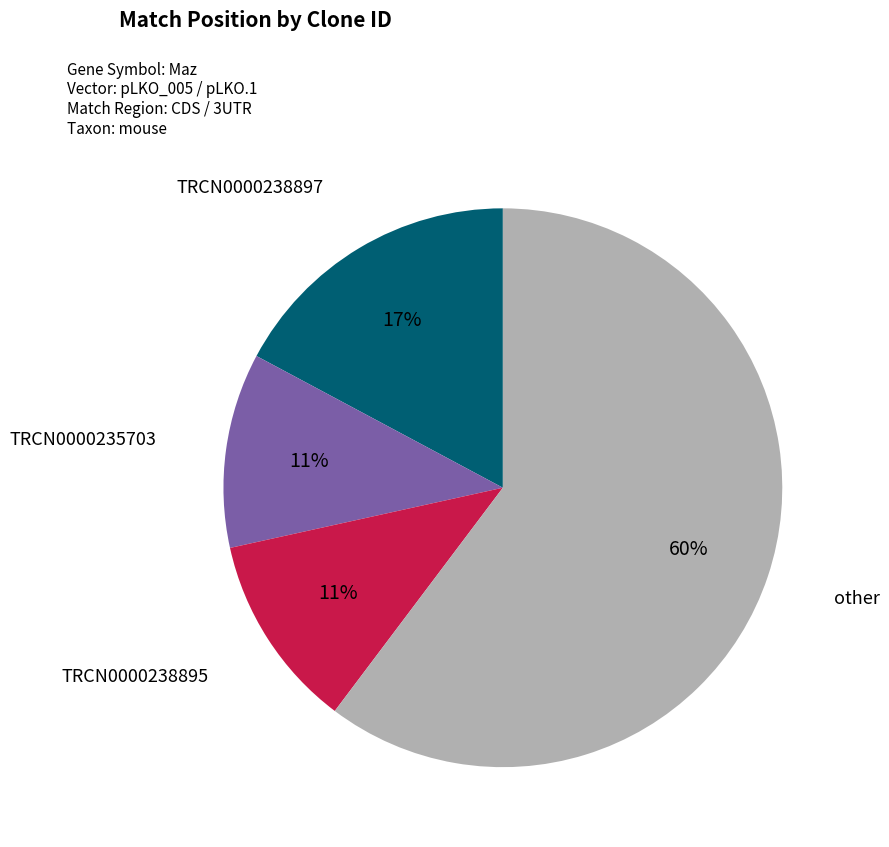

Which has a higher value, TRCN0000238897 or other?

other